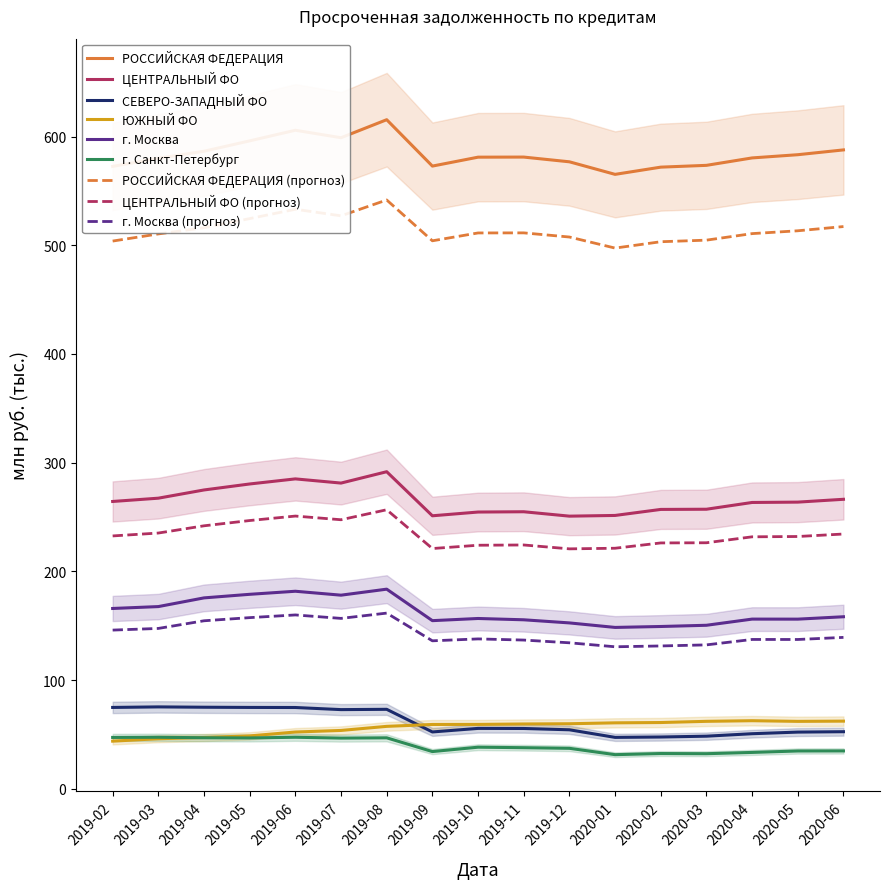

What is the difference between the maximum and minimum values in the СЕВЕРО-ЗАПАДНЫЙ ФО series?

28.0